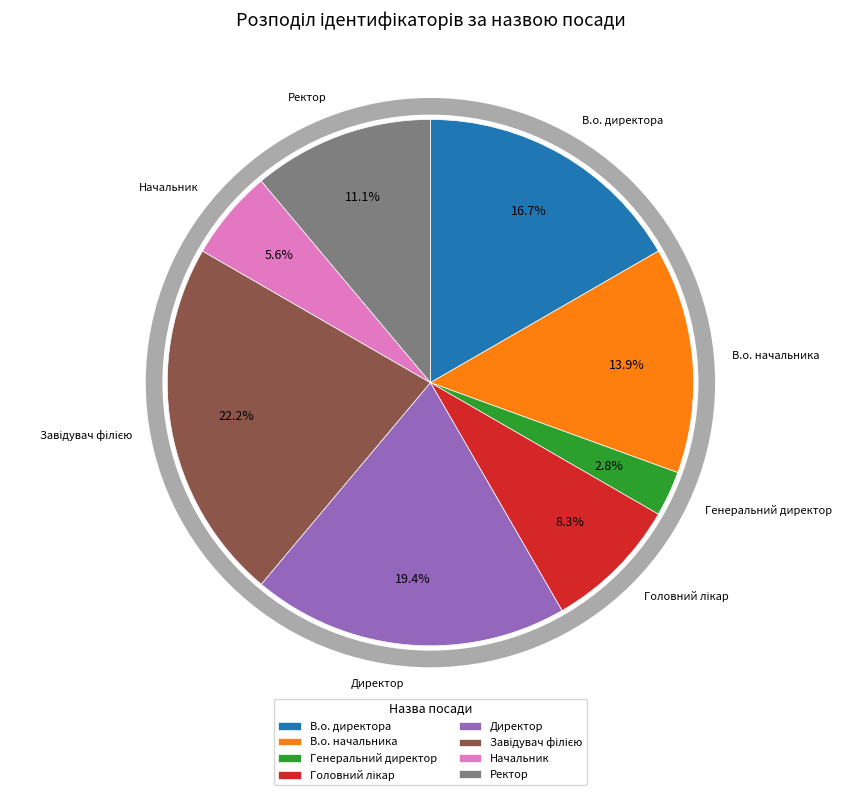

Which has a higher value, Генеральний директор or Начальник?

Начальник